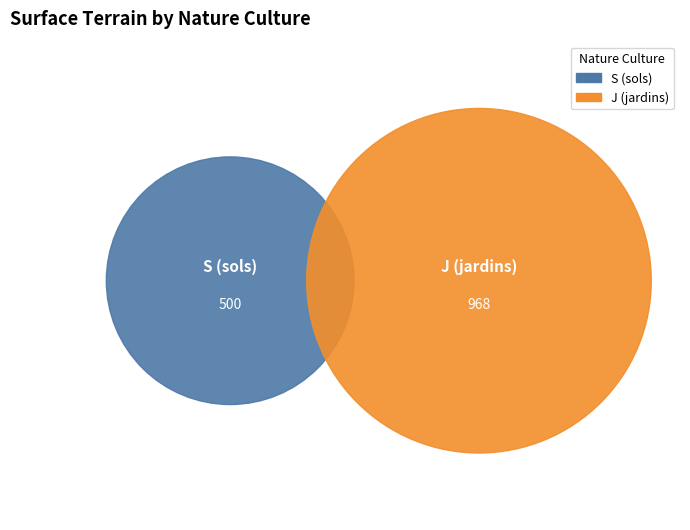

Rank the categories by value from highest to lowest.

J (jardins), S (sols)